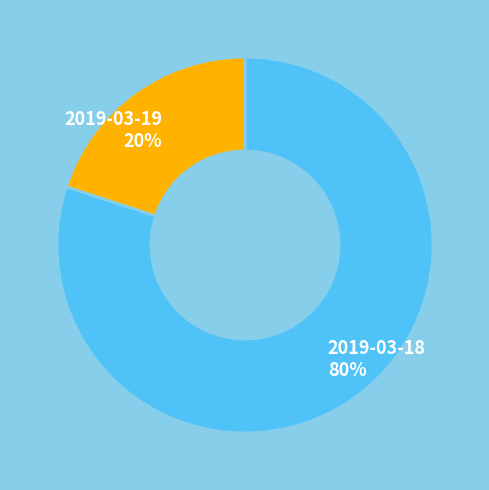

To the nearest percent, what is the average slice percentage?

50%